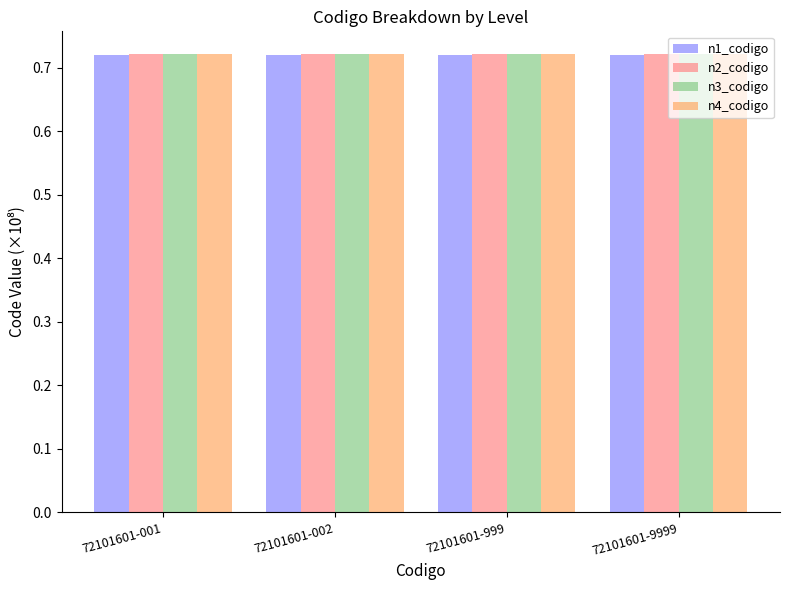

What is the total value across all series at 72101601-002?

2.9